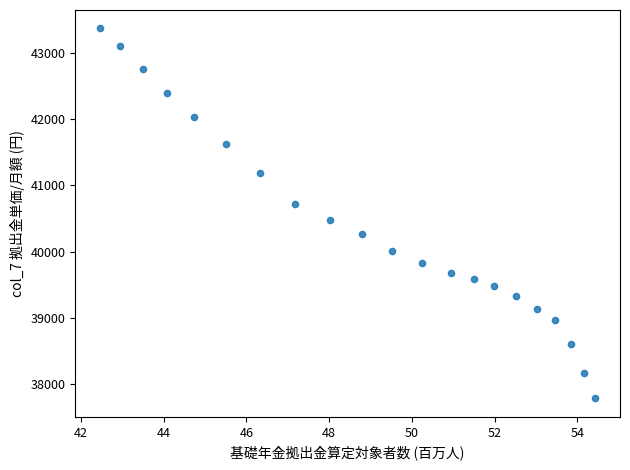

What is the range of Y values (max minus min)?

5577.8